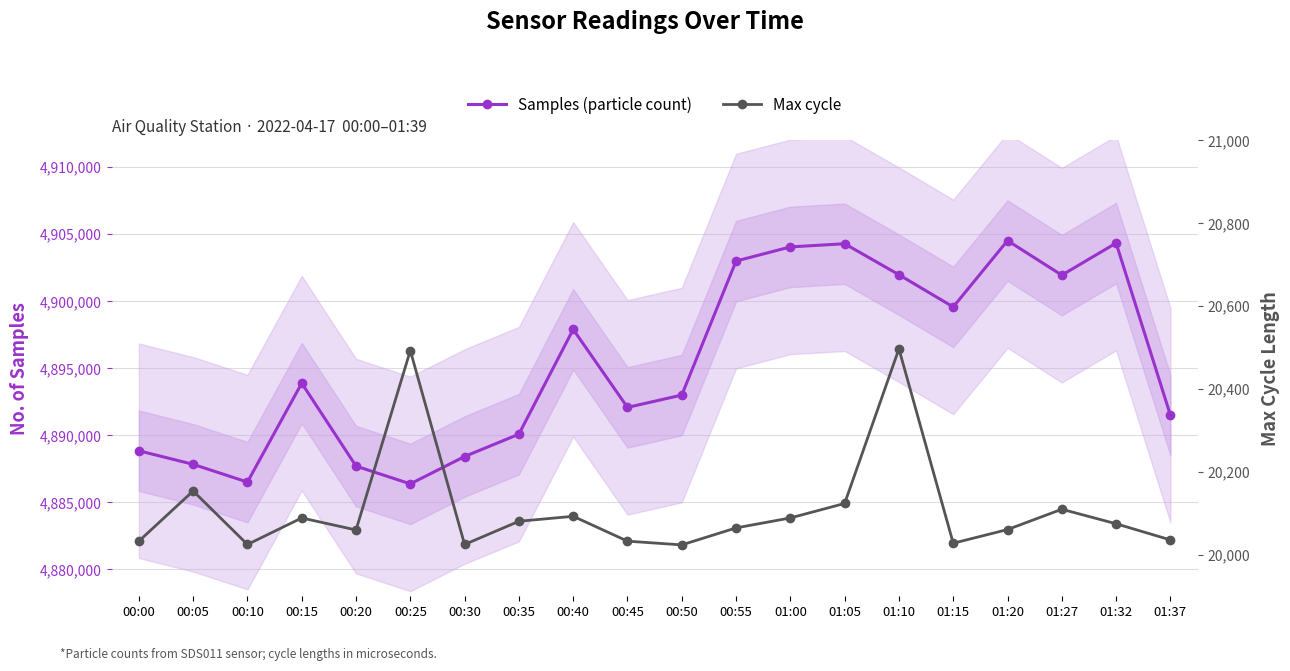

True or false: Samples (particle count) and Max cycle intersect in this chart.

False